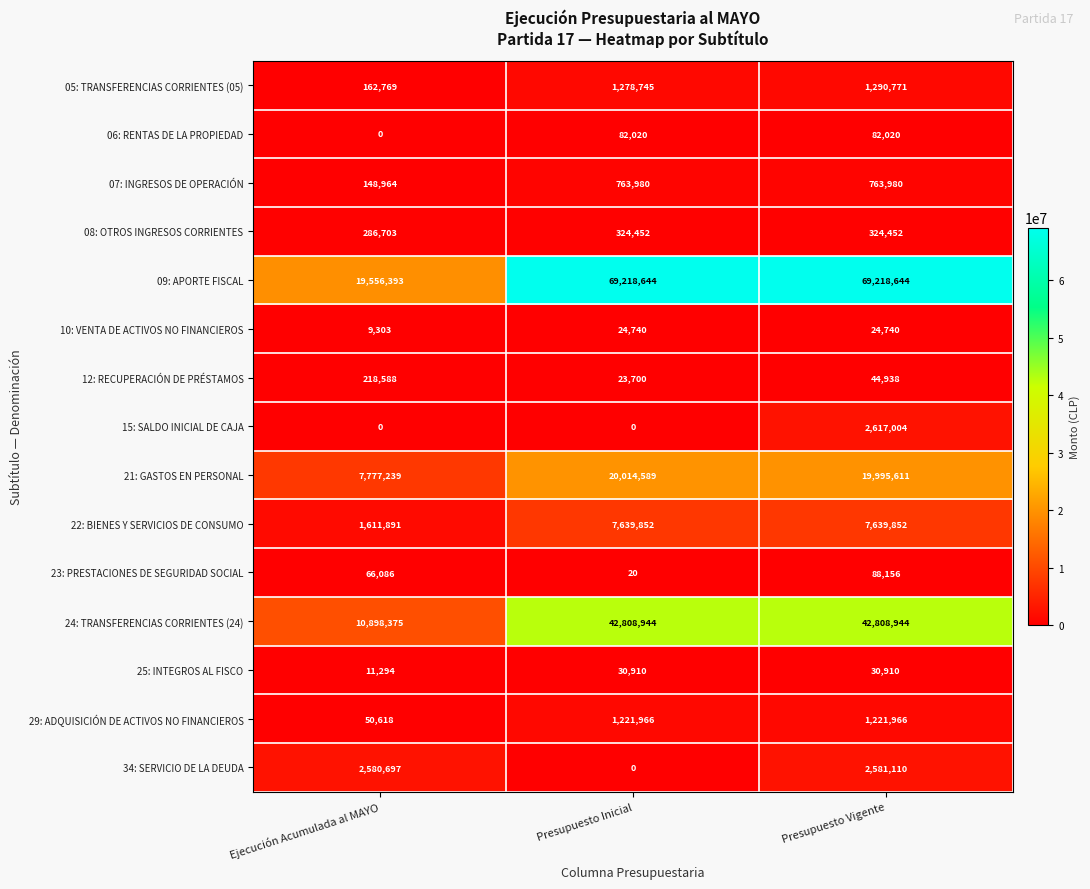

Which category has the lowest value in the 12: RECUPERACIÓN DE PRÉSTAMOS series?

Presupuesto Inicial